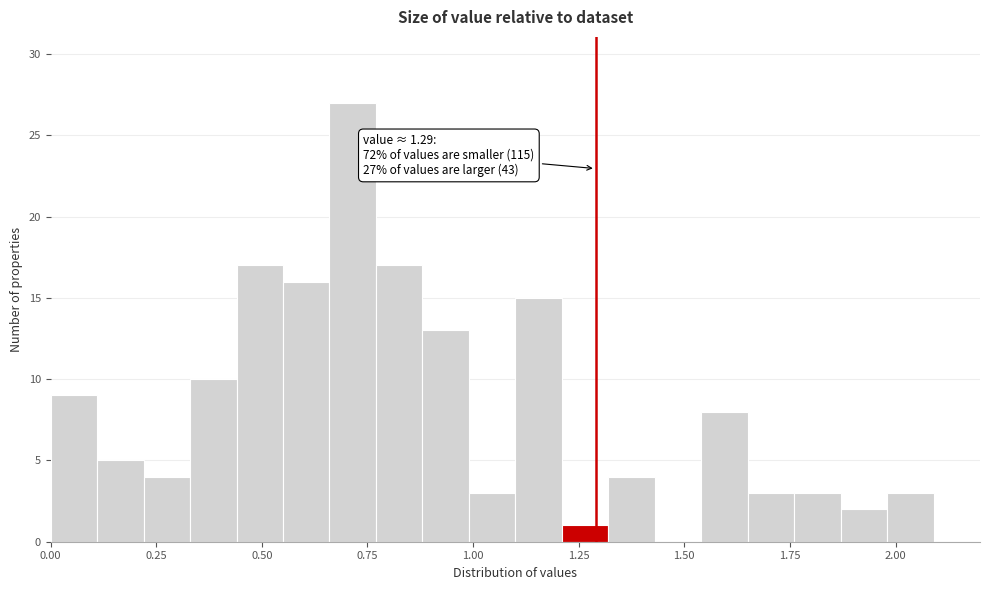

Around what value on the x-axis is the tallest bar? Give the approximate position of its centre, as read against the axis.

0.70